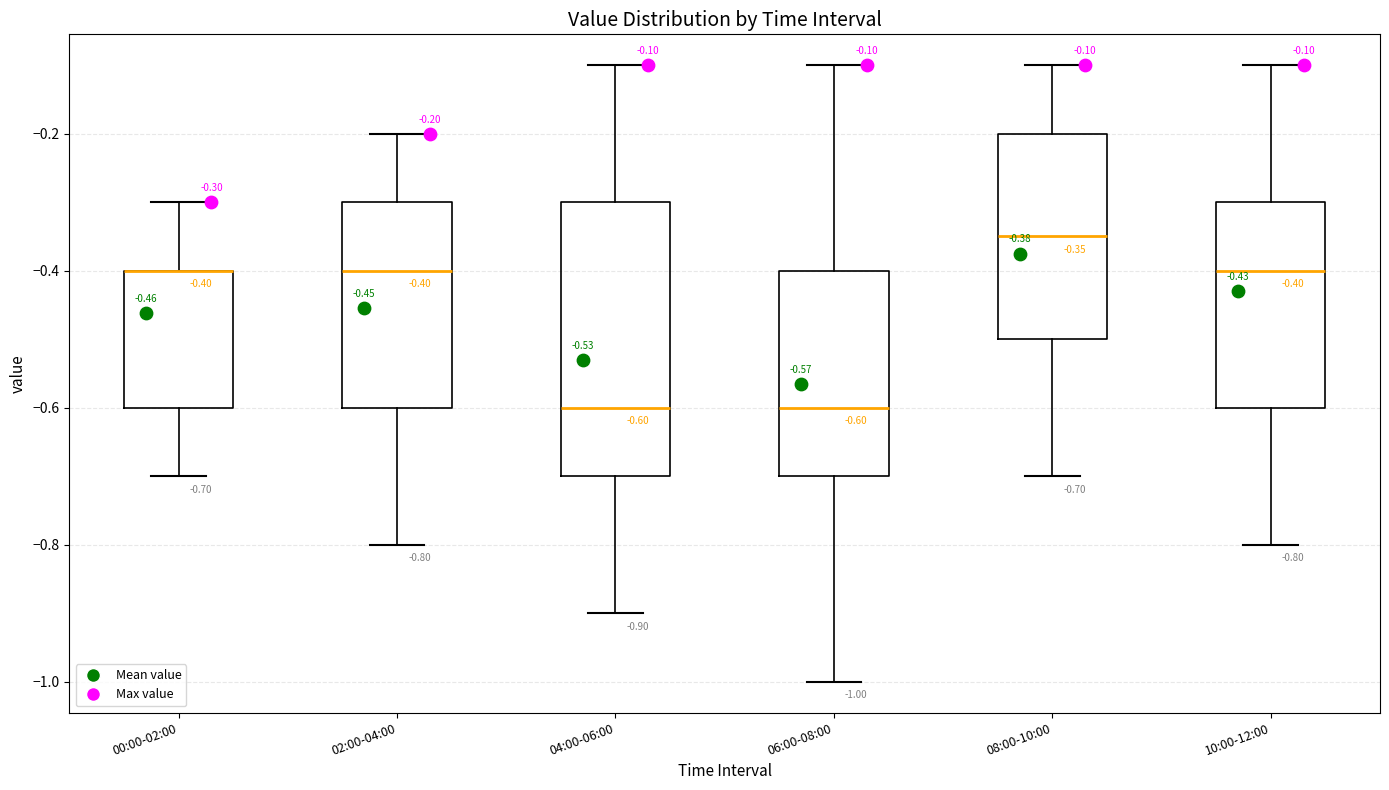

Which box is the tallest, from its lower edge to its upper edge?

04:00-06:00